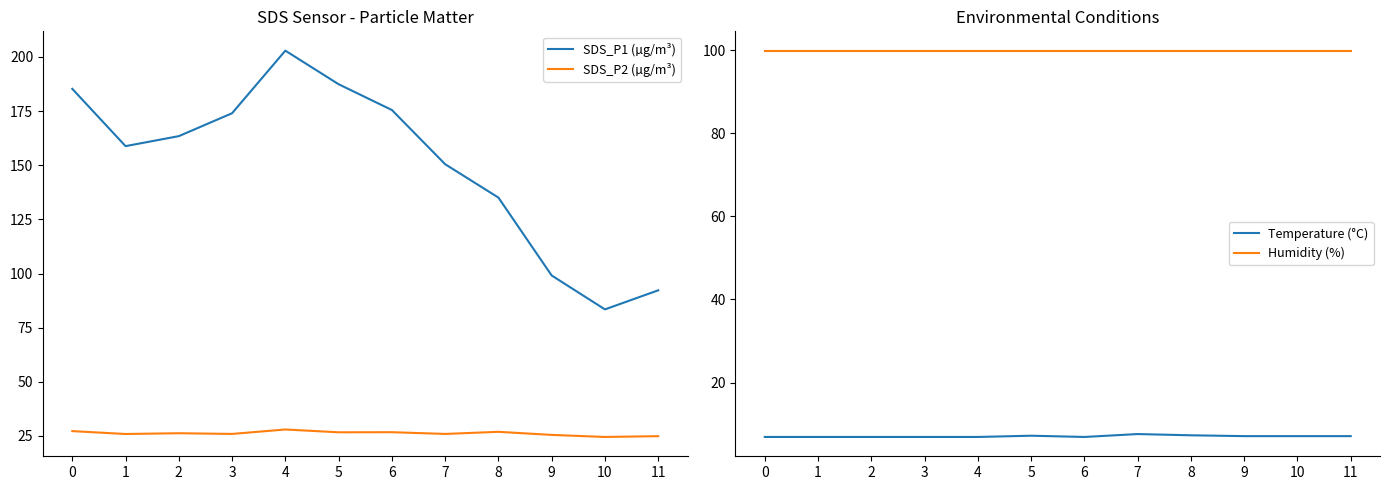

Reading left to right, list all the values displayed in this chart.

SDS_P1 (µg/m³): 0=185.3	1=158.8	2=163.4	3=174.0	4=202.9	5=187.4	6=175.5	7=150.5	8=135.1	9=99.1	10=83.5	11=92.2
SDS_P2 (µg/m³): 0=27.2	1=25.9	2=26.3	3=25.9	4=28.0	5=26.7	6=26.8	7=25.9	8=26.9	9=25.5	10=24.6	11=24.9
Temperature (°C): 0=6.9	1=6.9	2=6.9	3=6.9	4=6.9	5=7.2	6=6.9	7=7.6	8=7.3	9=7.1	10=7.1	11=7.1
Humidity (%): 0=99.9	1=99.9	2=99.9	3=99.9	4=99.9	5=99.9	6=99.9	7=99.9	8=99.9	9=99.9	10=99.9	11=99.9